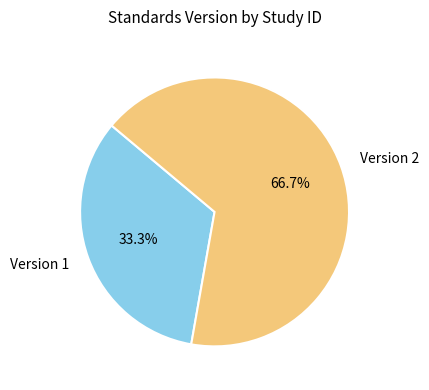

Which slice represents more than half of the pie?

Version 2